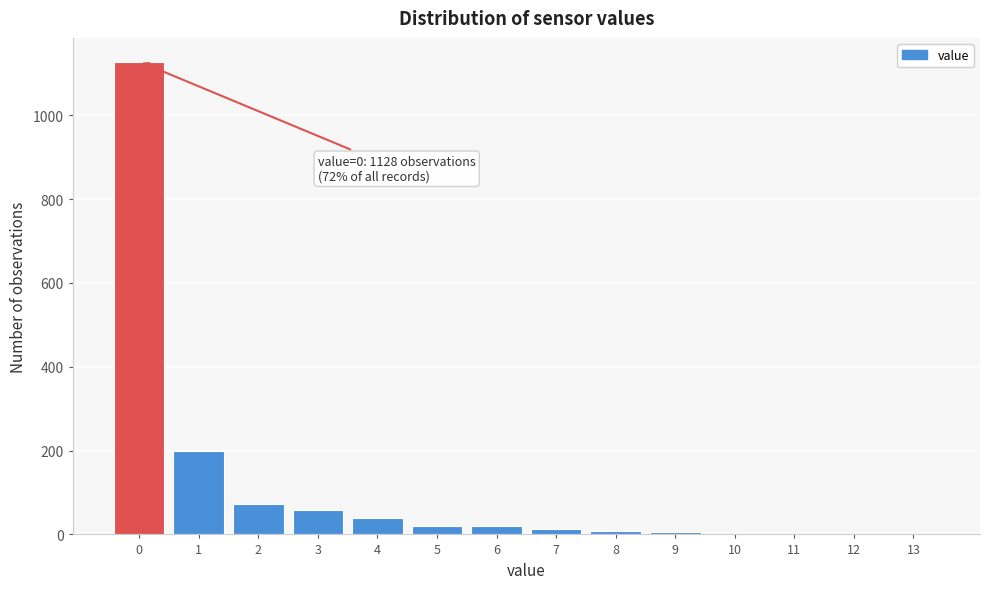

Over which range of the x-axis is the bar tallest?

-0.5 to 0.5